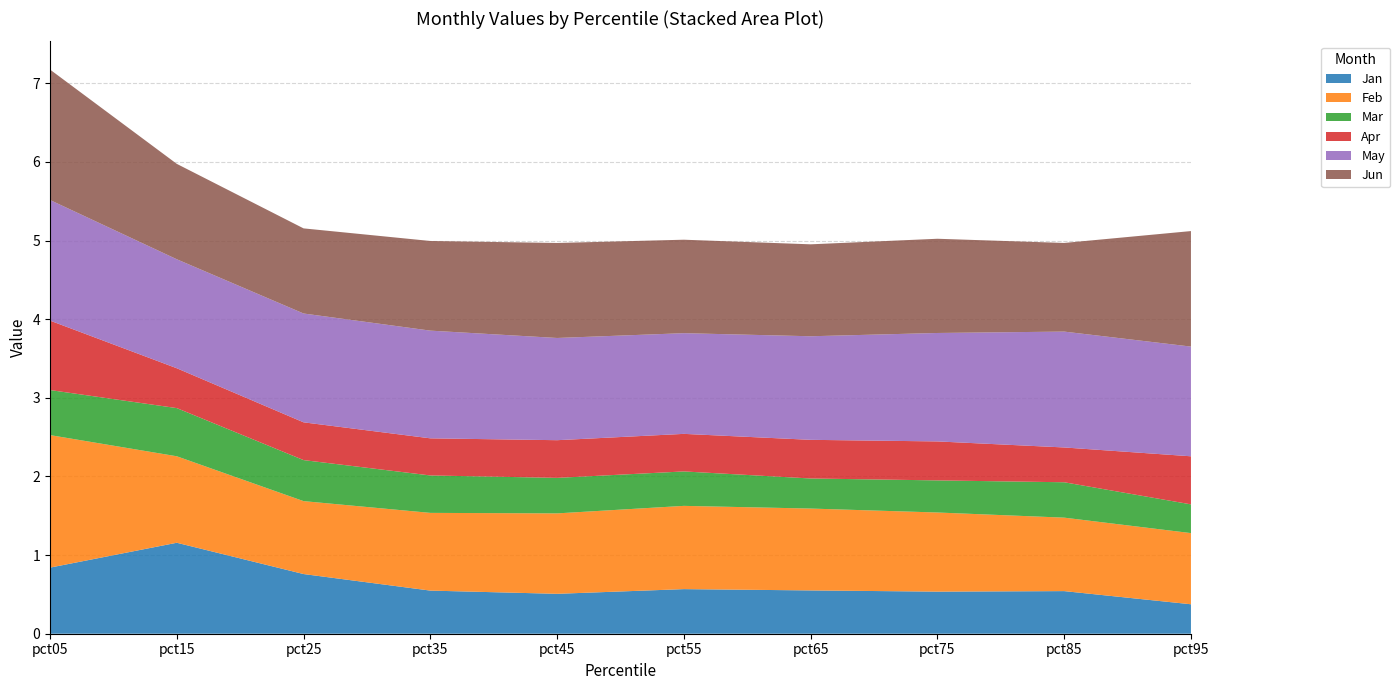

Reading left to right, transcribe all the data shown in this chart.

Jan: 0.8	1.2	0.8	0.5	0.5	0.6	0.6	0.5	0.5	0.4
Feb: 1.7	1.1	0.9	1.0	1.0	1.1	1.0	1.0	0.9	0.9
Mar: 0.6	0.6	0.5	0.5	0.5	0.4	0.4	0.4	0.5	0.4
Apr: 0.9	0.5	0.5	0.5	0.5	0.5	0.5	0.5	0.4	0.6
May: 1.5	1.4	1.4	1.4	1.3	1.3	1.3	1.4	1.5	1.4
Jun: 1.7	1.2	1.1	1.1	1.2	1.2	1.2	1.2	1.1	1.5